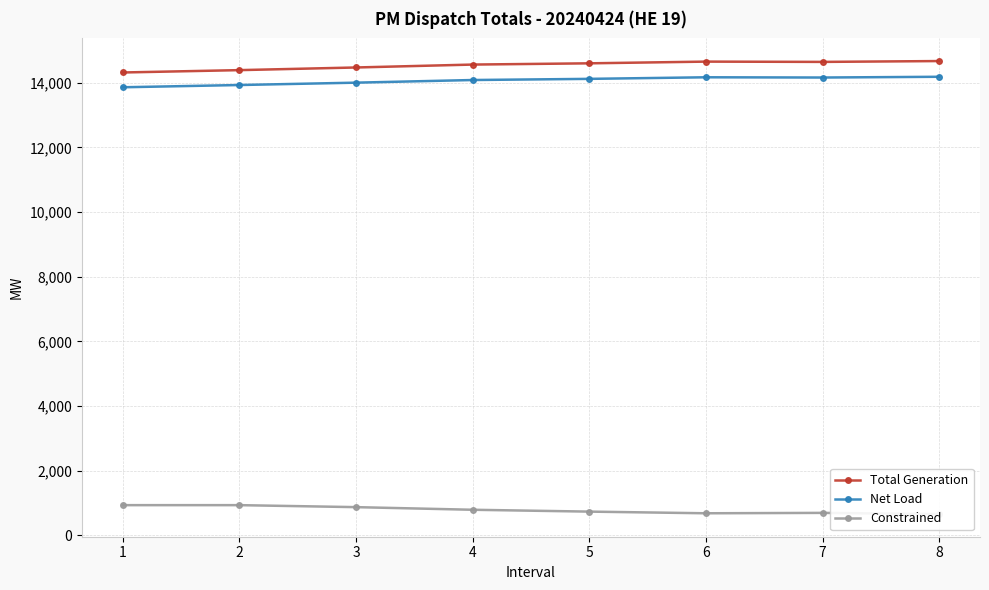

Is this an area chart (filled region under the line)?

No